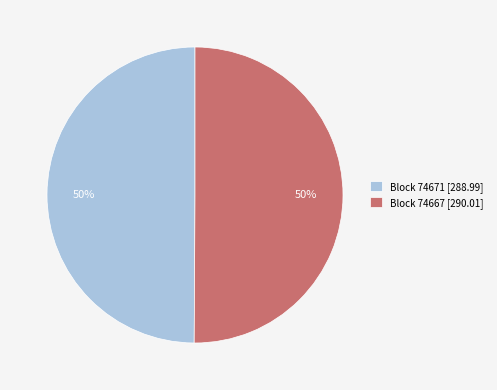

Do Block 74667 [290.01] and Block 74671 [288.99] together represent more than half of the pie?

Yes